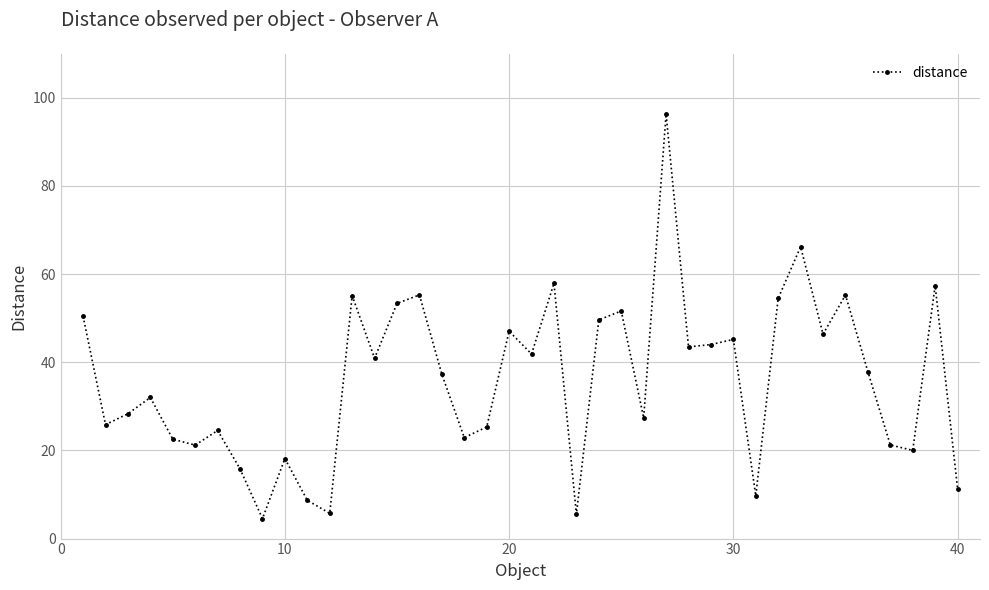

True or false: the data has more than 1 interior local peaks.

True